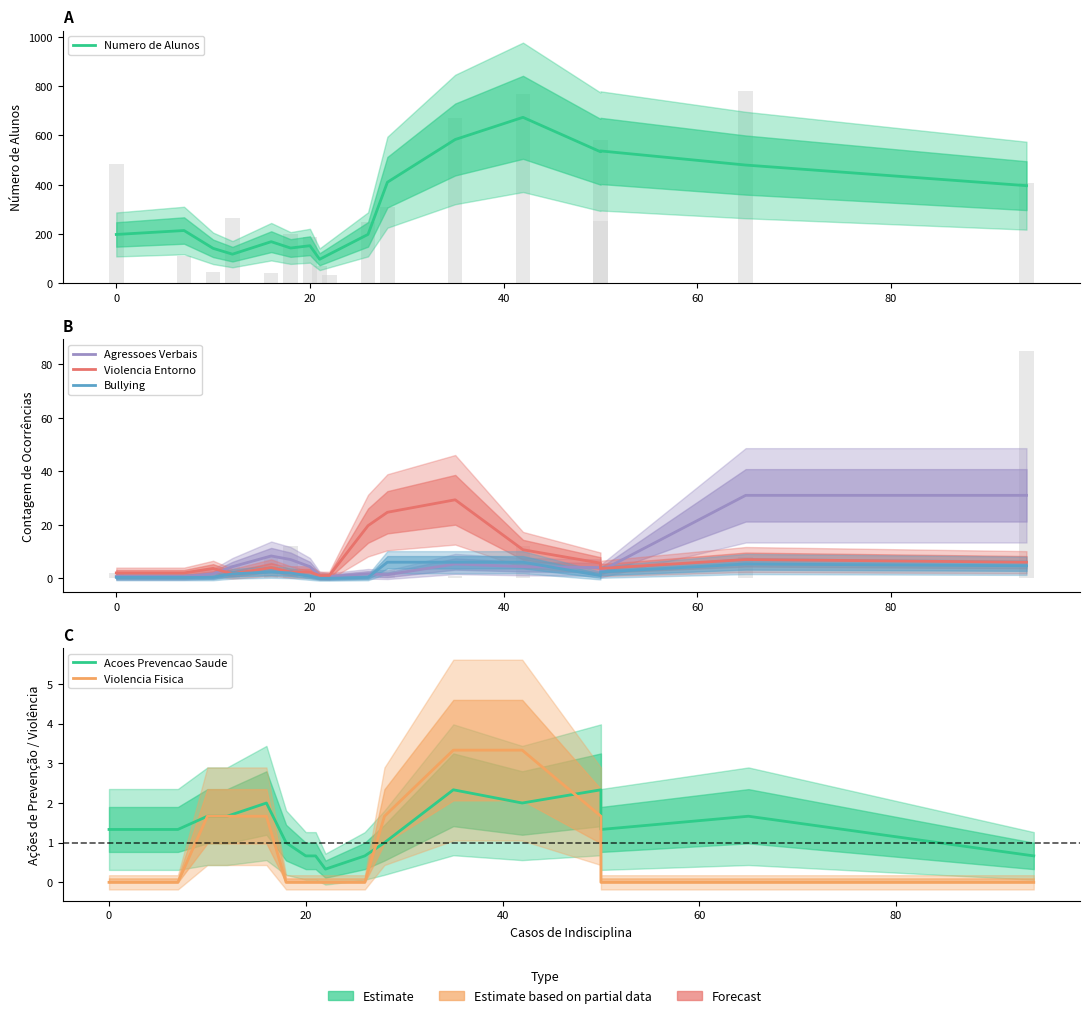

At how many categories does at least one series exceed 535?

3